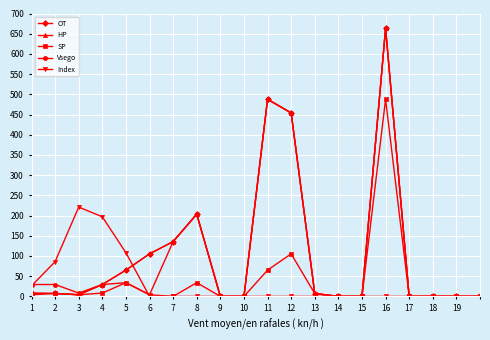

What is the highest value of the Vsego series?

663.3